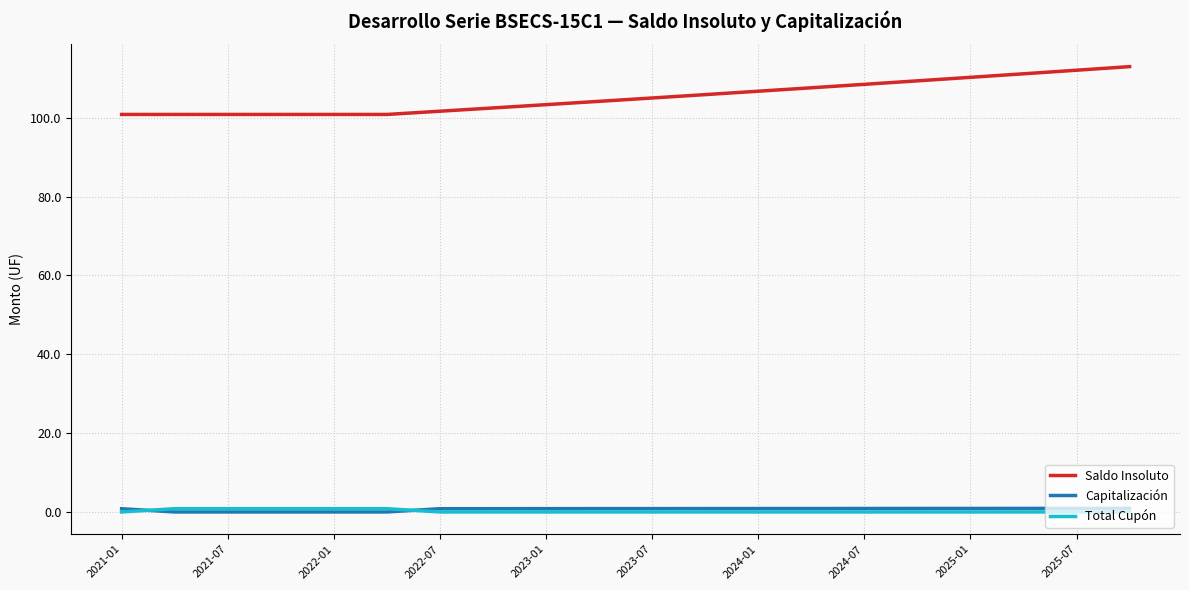

Which series has the largest total across all categories?

Saldo Insoluto